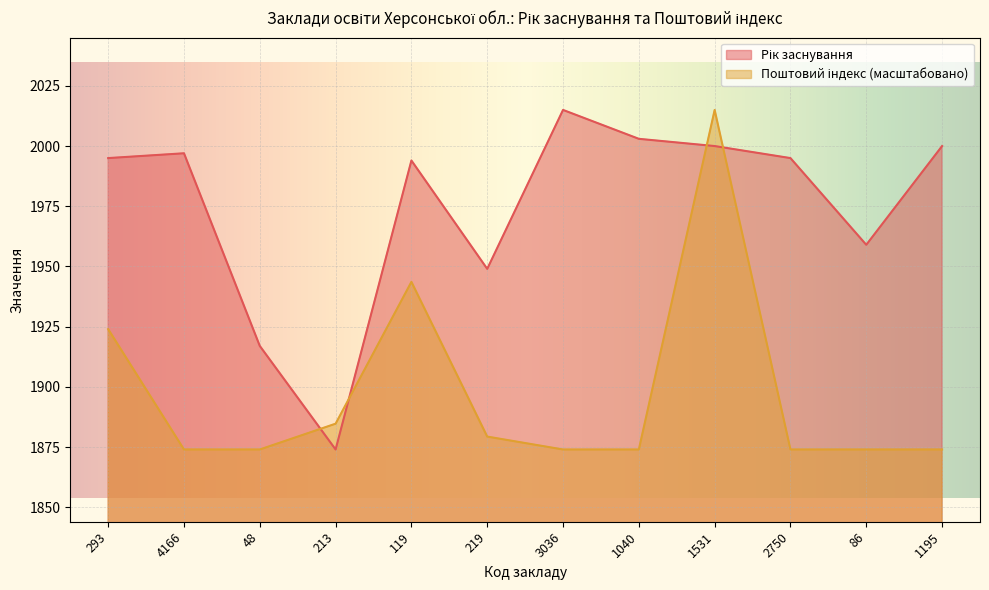

What position from the left is 1531?

9